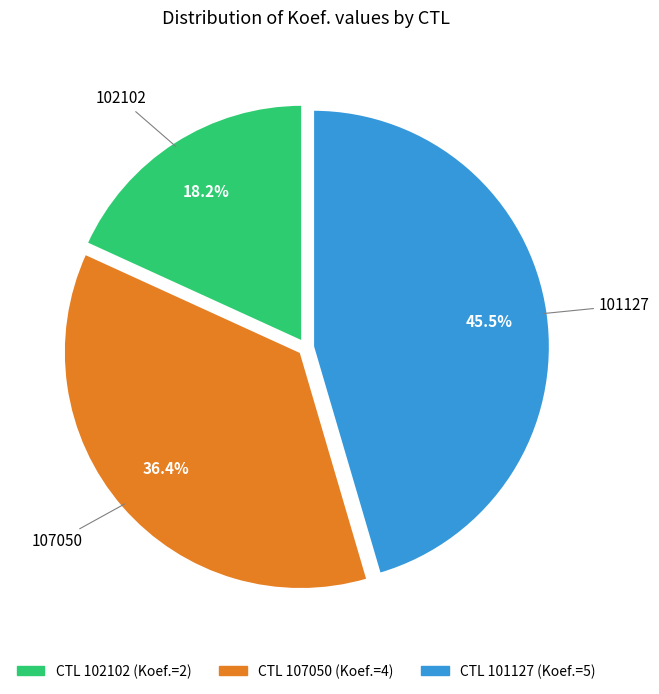

Is there a majority slice in this chart?

No